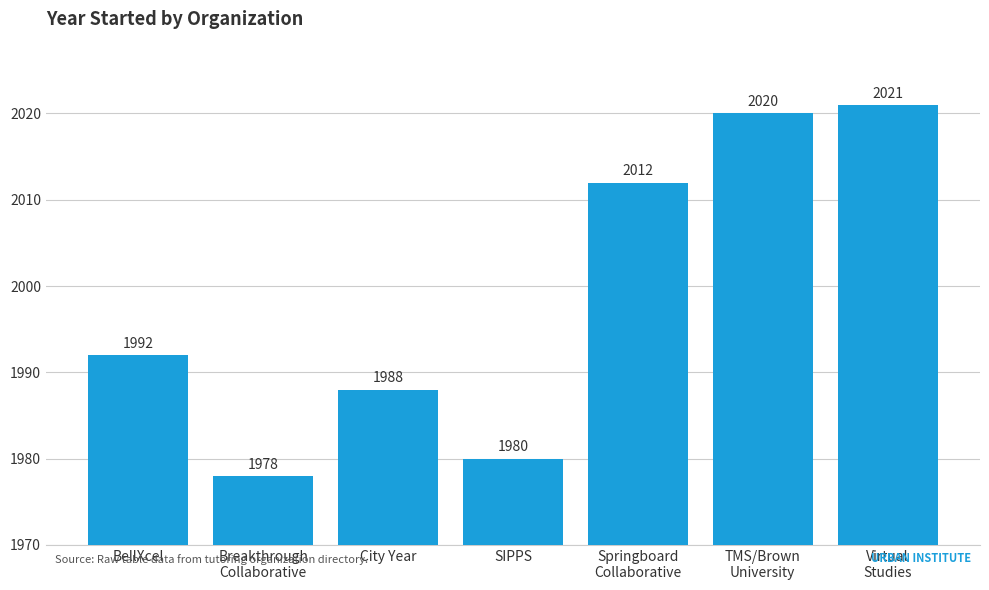

Which has a higher value, Springboard
Collaborative or Breakthrough
Collaborative?

Springboard
Collaborative